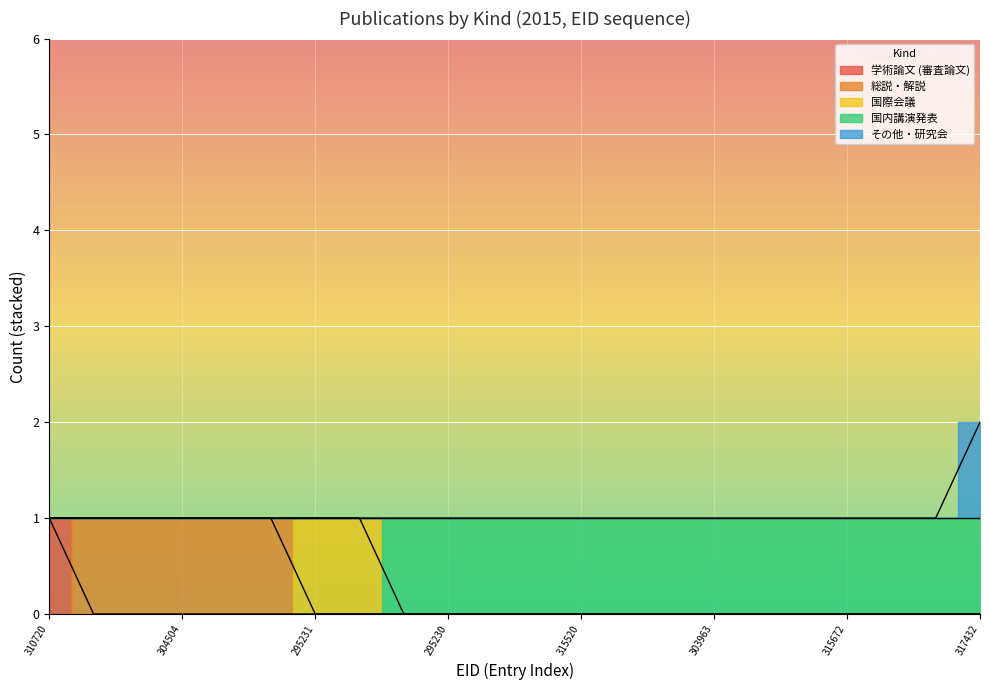

How many lines are shown in the chart?

3